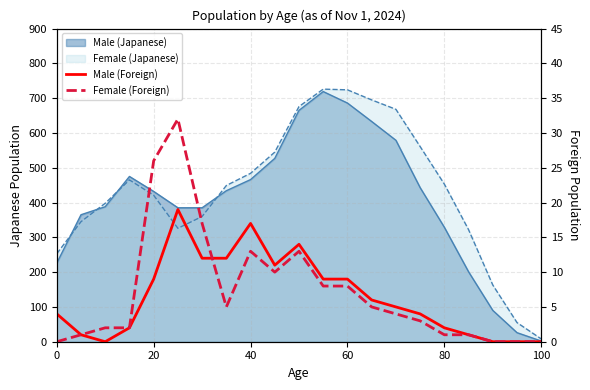

Is it true that Male (Foreign) equals 0 at 60?

False